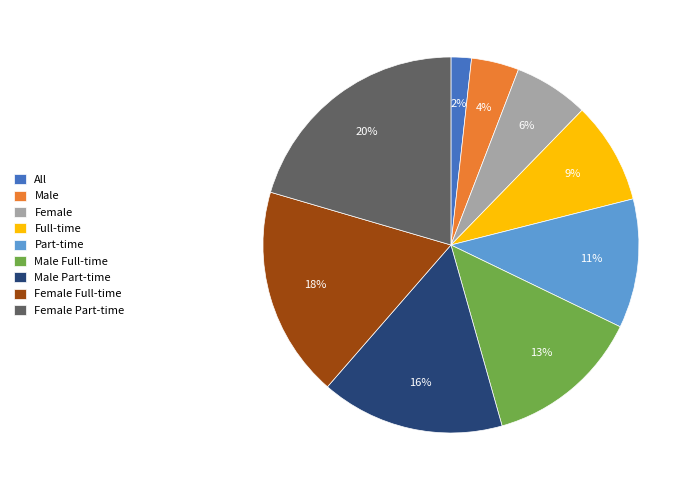

Which category has the smallest portion of the pie?

All